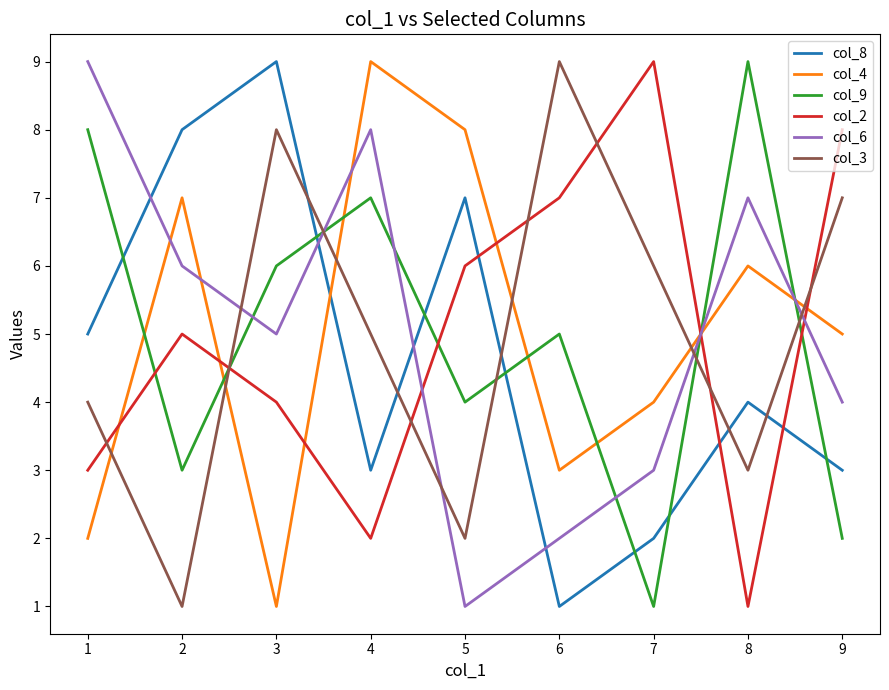

What is the total value across all series at 5?

28